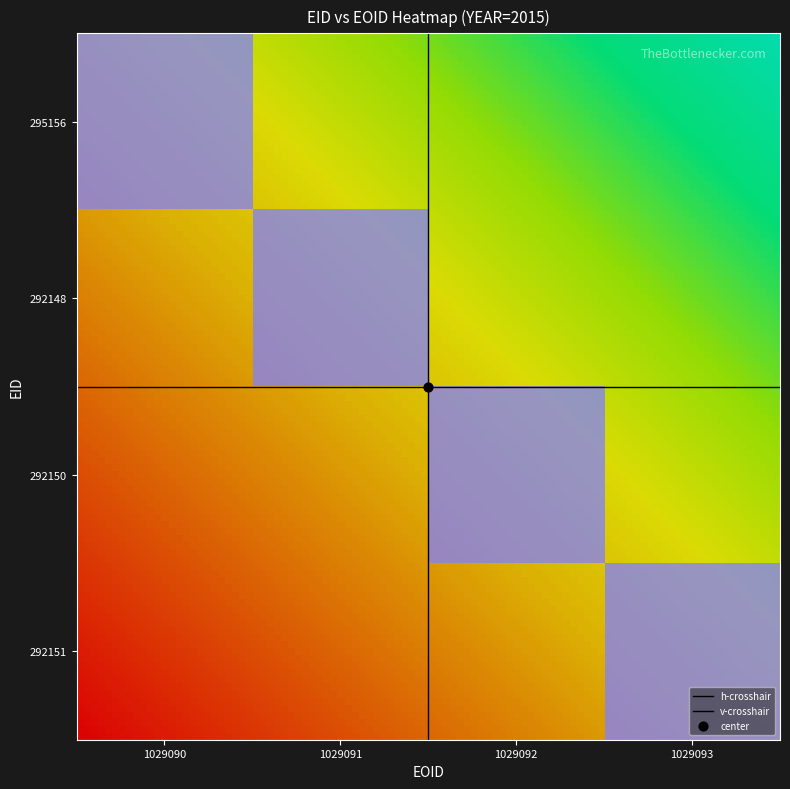

Between 295156 and 292150, which is larger?

295156